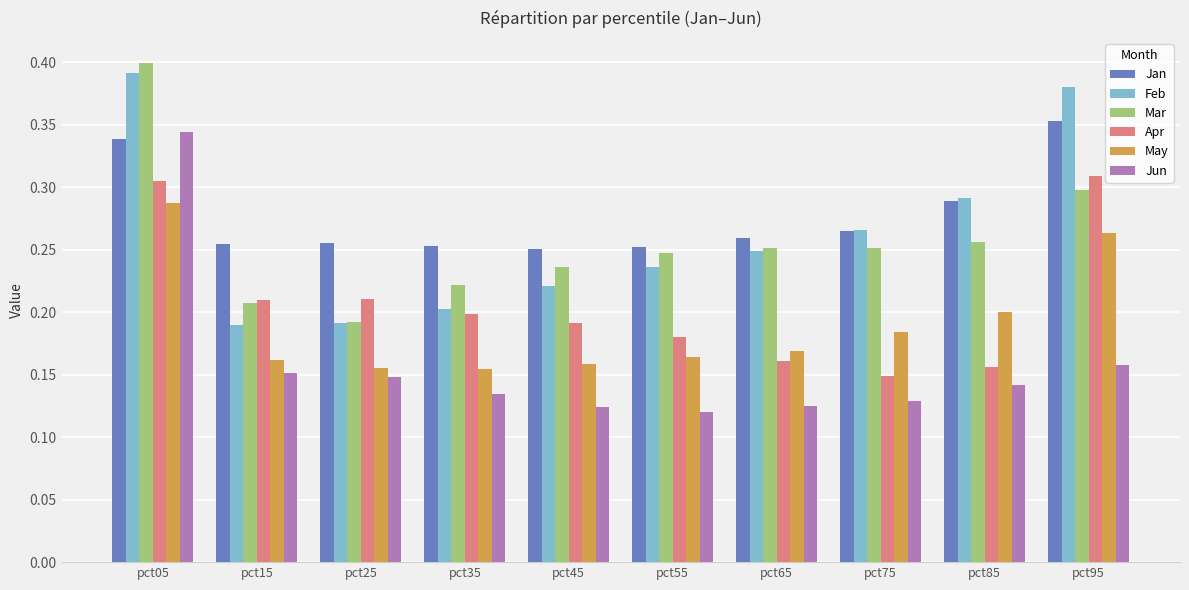

At which label does May reach its peak?

pct05